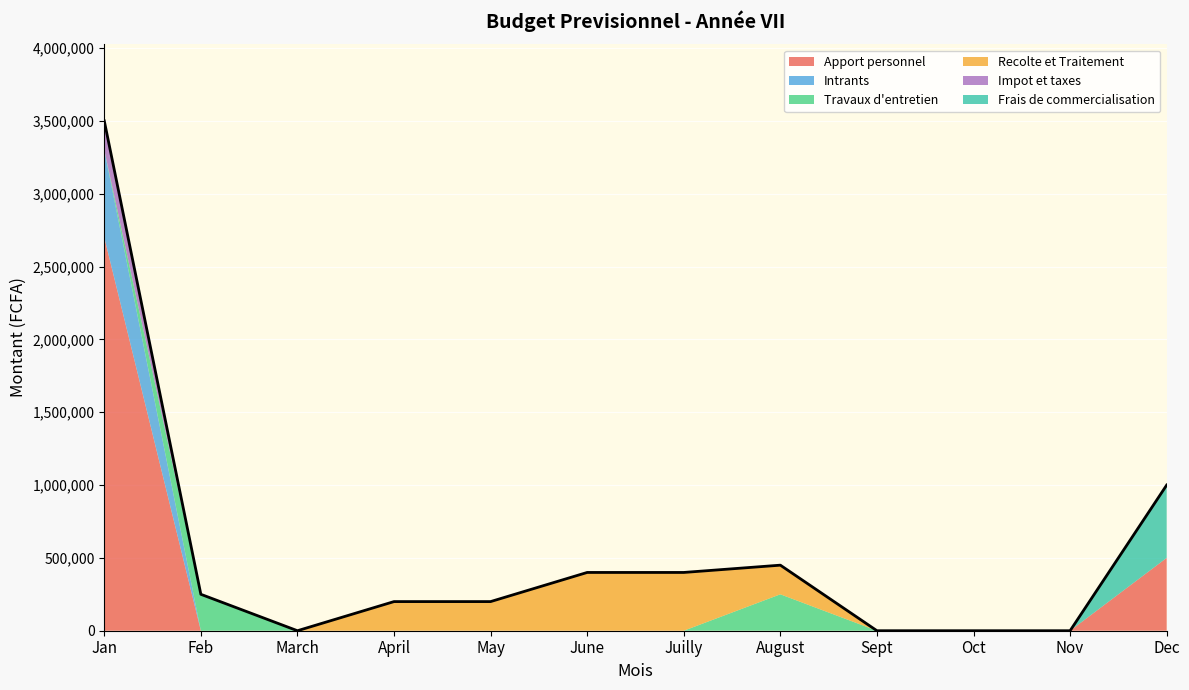

What is the label of the 4th point from the left?

April